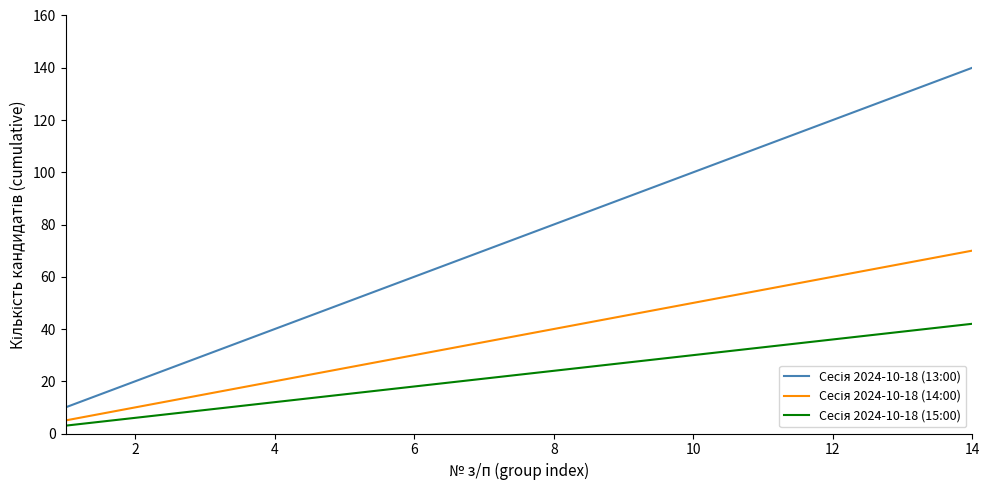

What is the maximum value shown in the chart?

140